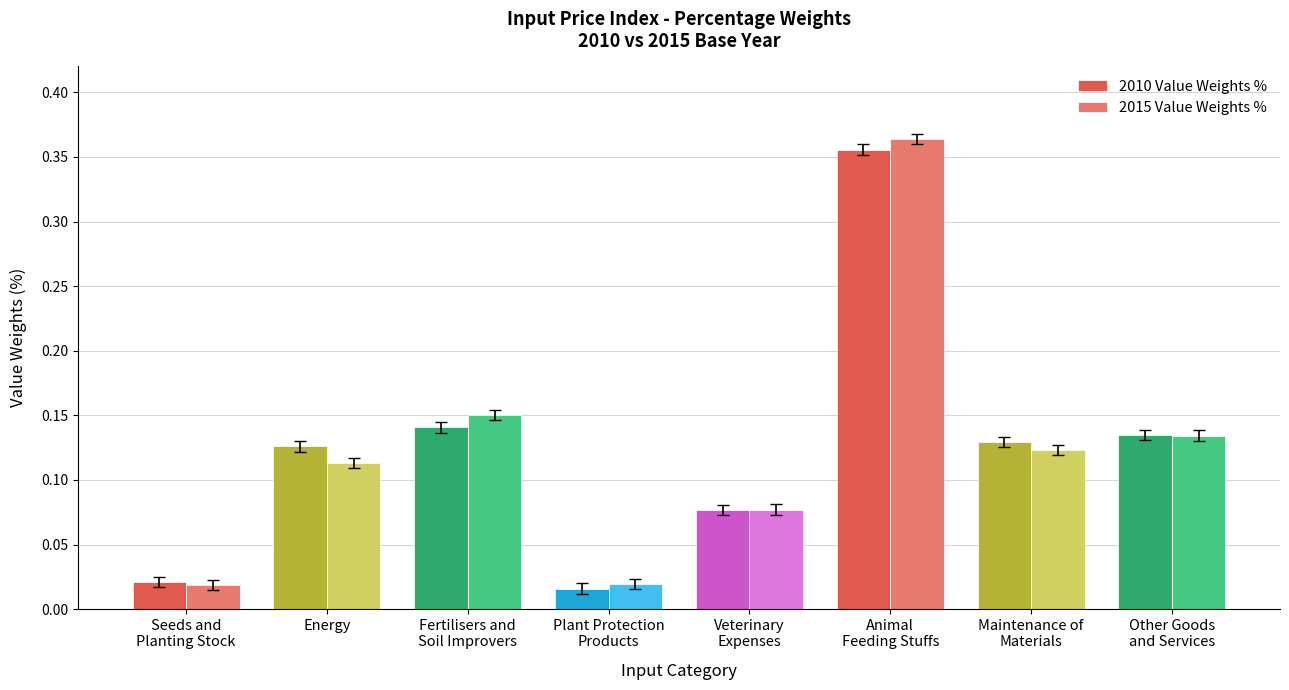

What is the difference between the maximum and second lowest values in the 2015 Value Weights % series?

0.3